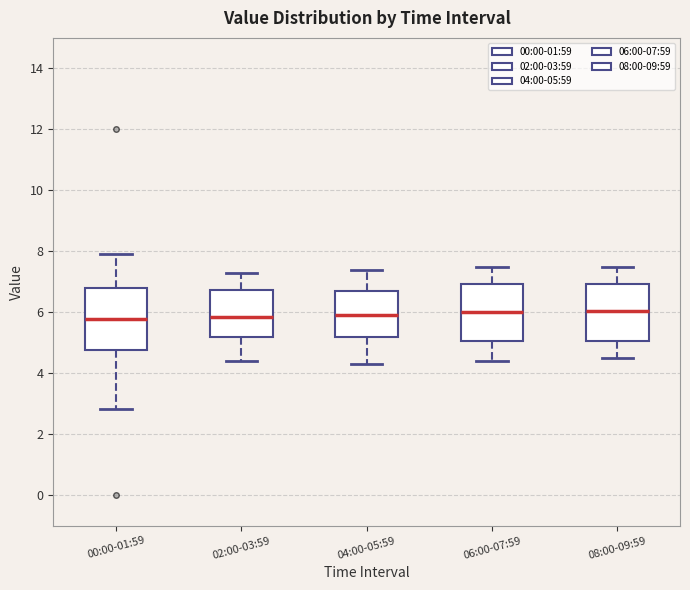

Reading left to right, transcribe this box plot: for each box, give where its median line is, the range the box spans, and where its two whiskers end, as read against the y-axis. The values are not printed on the chart, so give them approximately, as read against the axis.

00:00-01:59: median 5.8, box 4.8 to 6.8, whiskers 2.8 to 8.0
02:00-03:59: median 5.8, box 5.2 to 6.8, whiskers 4.4 to 7.4
04:00-05:59: median 6.0, box 5.2 to 6.8, whiskers 4.4 to 7.4
06:00-07:59: median 6.0, box 5.0 to 7.0, whiskers 4.4 to 7.6
08:00-09:59: median 6.0, box 5.0 to 7.0, whiskers 4.6 to 7.6